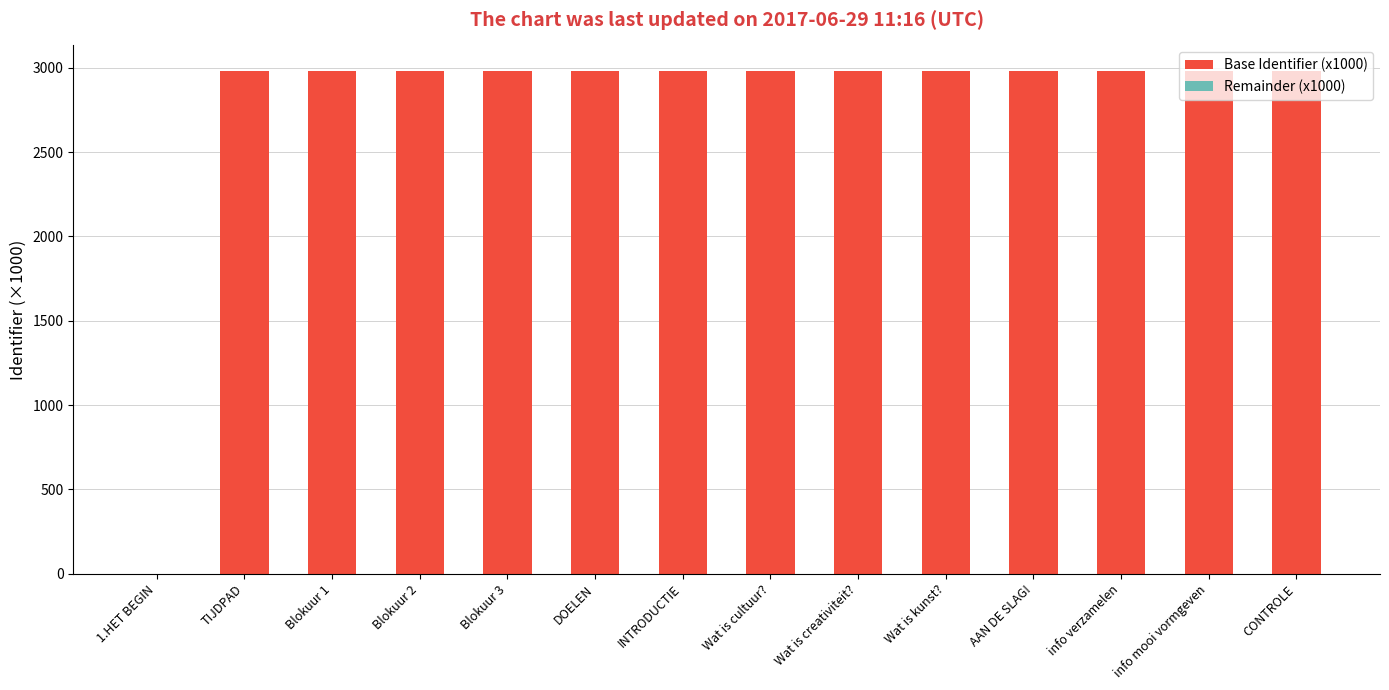

What is the sum of all Base Identifier (x1000) values?

38773.0